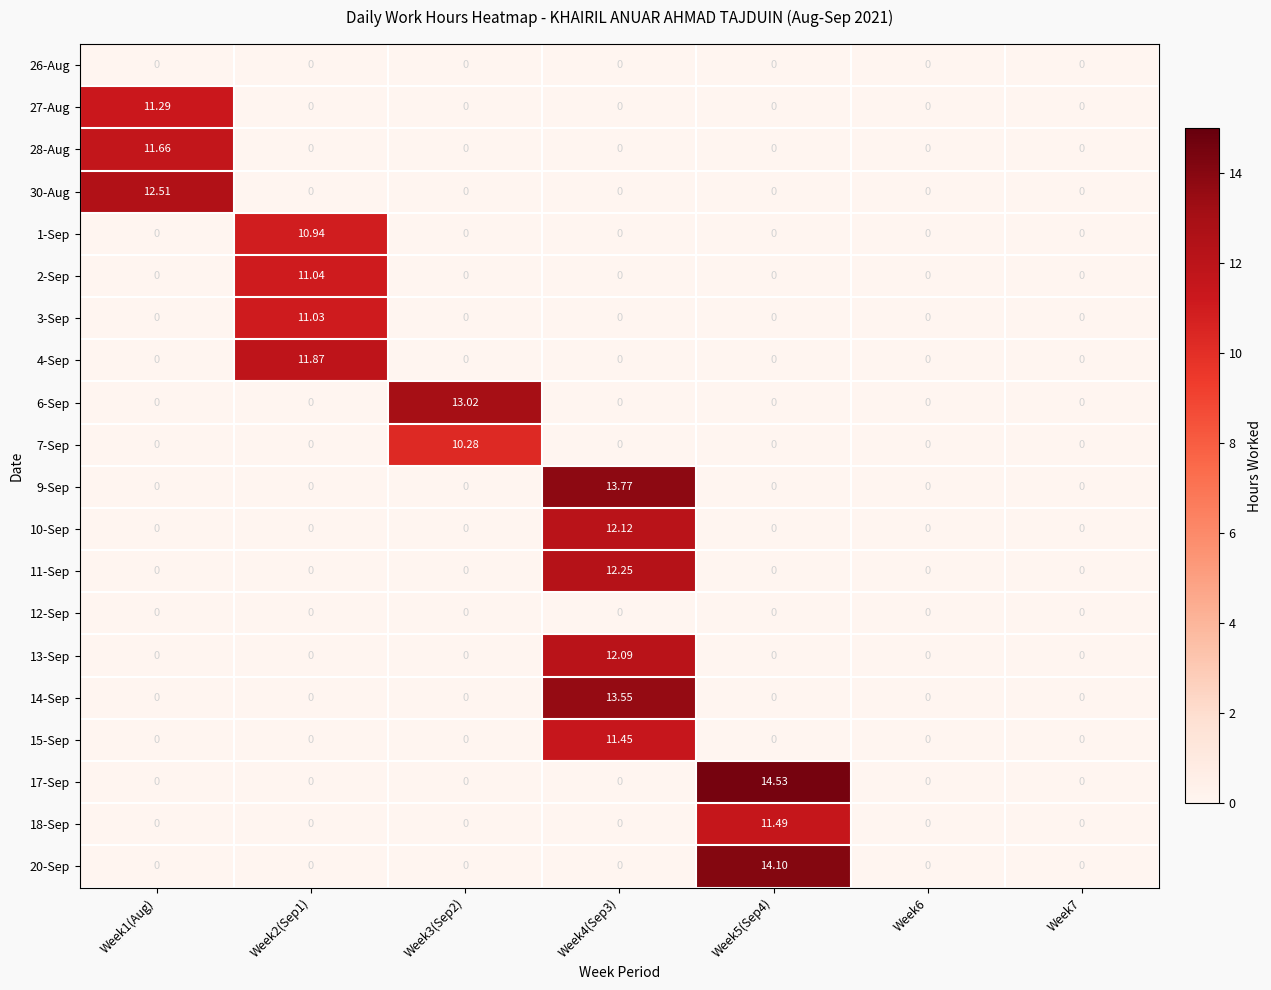

How many distinct data groups are displayed?

20